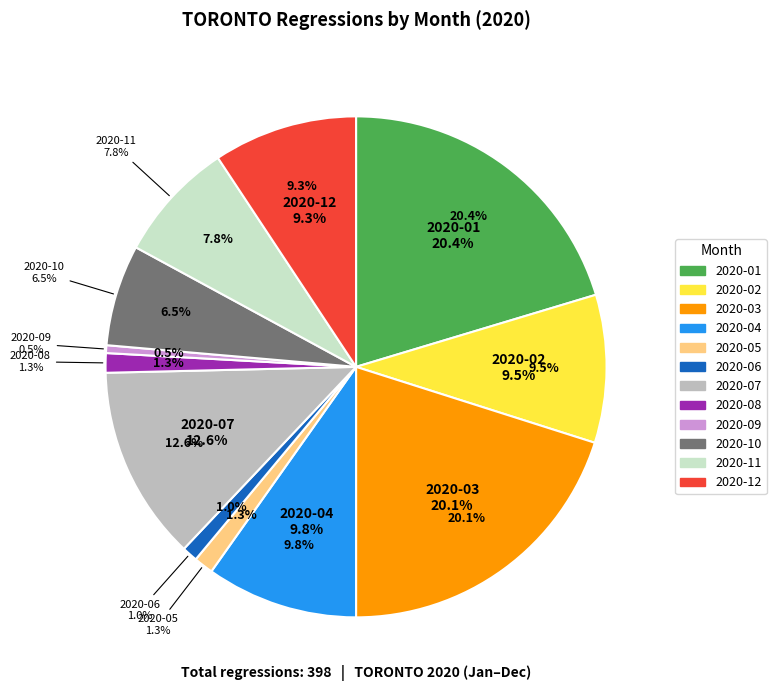

To the nearest percent, what percentage of the pie is 2020-08?

1%